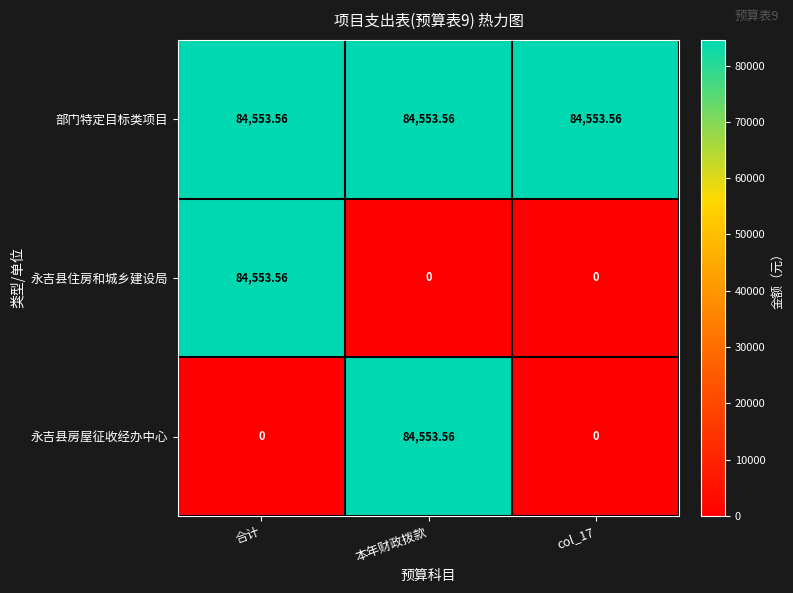

At which label does 永吉县住房和城乡建设局 reach its peak?

合计